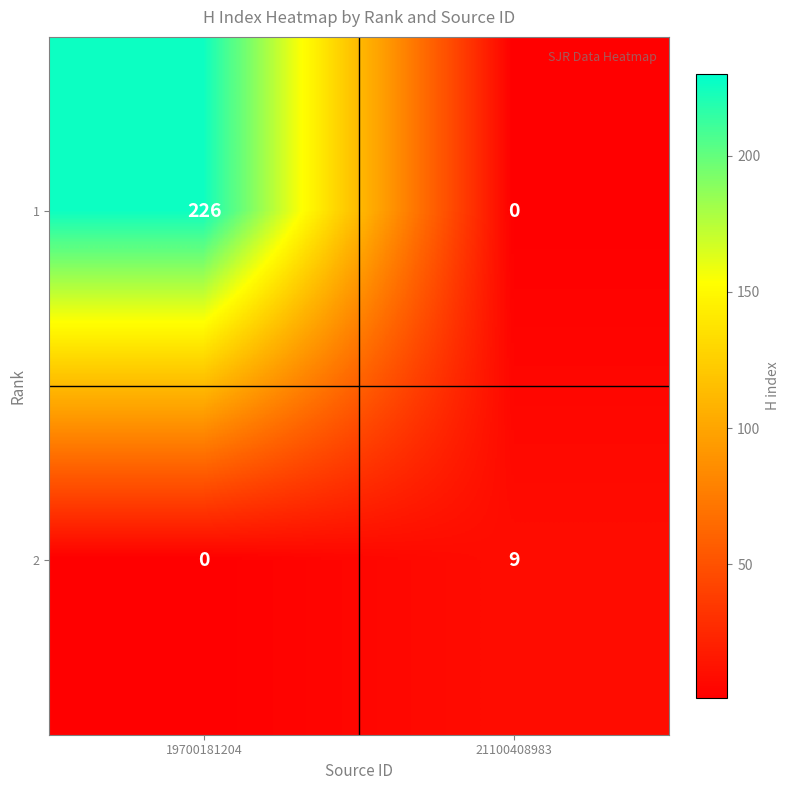

Between 19700181204 and 21100408983, which series saw the biggest shift?

1